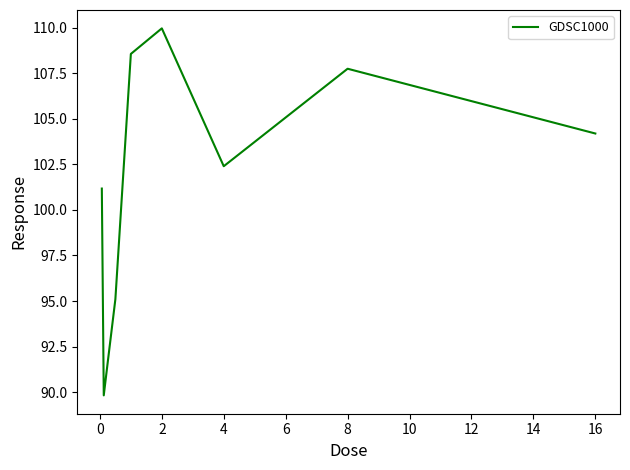

What is the smallest value displayed?

89.8